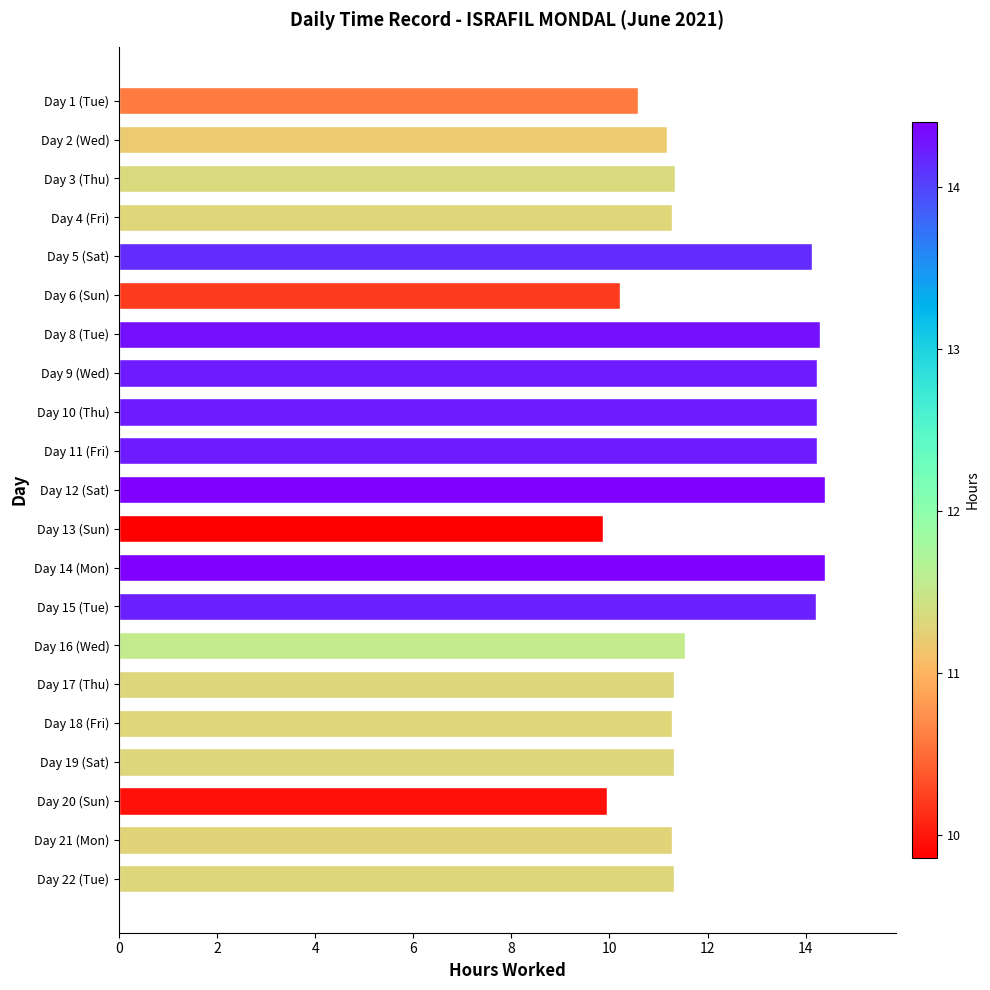

Reading top to bottom, list all the values displayed in this chart.

Day 1 (Tue)=10.6	Day 2 (Wed)=11.2	Day 3 (Thu)=11.3	Day 4 (Fri)=11.3	Day 5 (Sat)=14.1	Day 6 (Sun)=10.2	Day 8 (Tue)=14.3	Day 9 (Wed)=14.2	Day 10 (Thu)=14.2	Day 11 (Fri)=14.2	Day 12 (Sat)=14.4	Day 13 (Sun)=9.9	Day 14 (Mon)=14.4	Day 15 (Tue)=14.2	Day 16 (Wed)=11.5	Day 17 (Thu)=11.3	Day 18 (Fri)=11.3	Day 19 (Sat)=11.3	Day 20 (Sun)=10.0	Day 21 (Mon)=11.3	Day 22 (Tue)=11.3